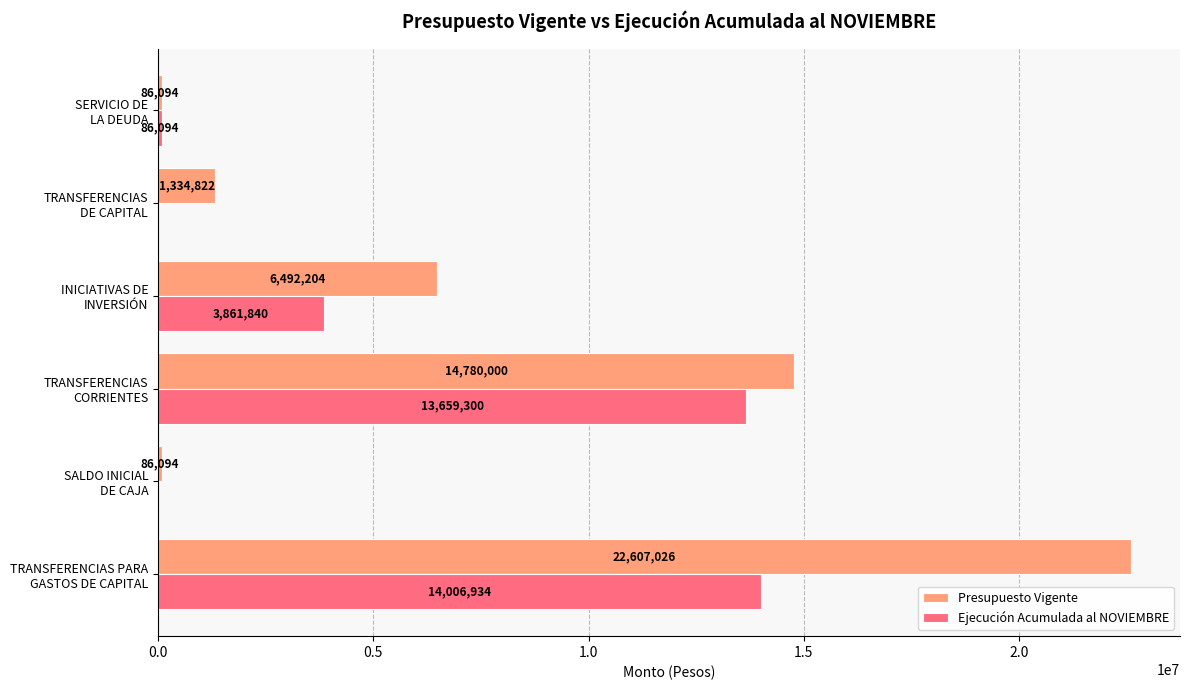

What is the highest value of the Presupuesto Vigente series?

22607026